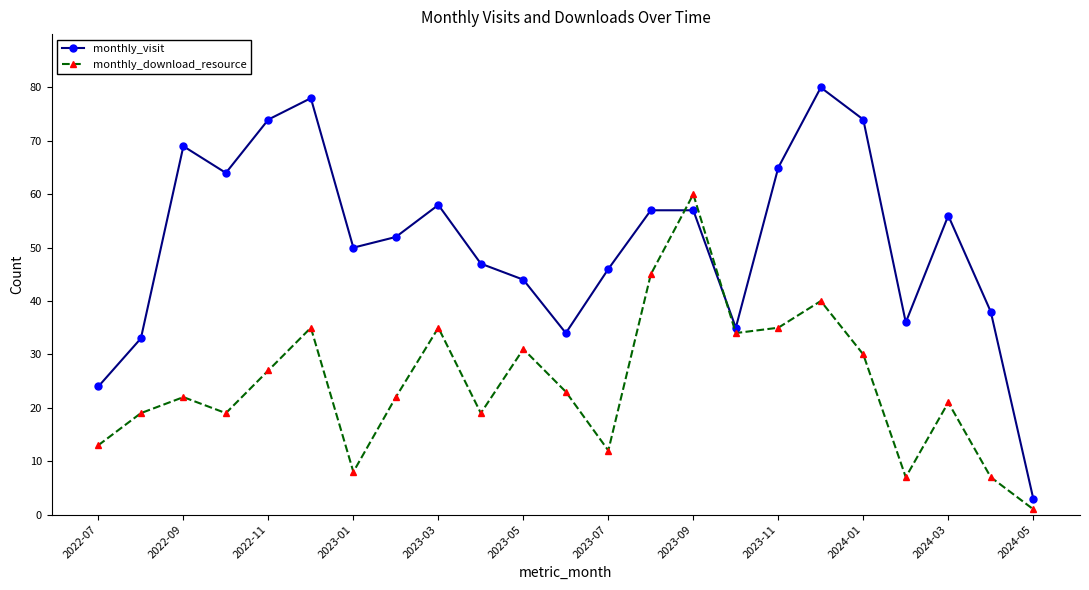

What are all the series names shown in the legend?

monthly_visit, monthly_download_resource